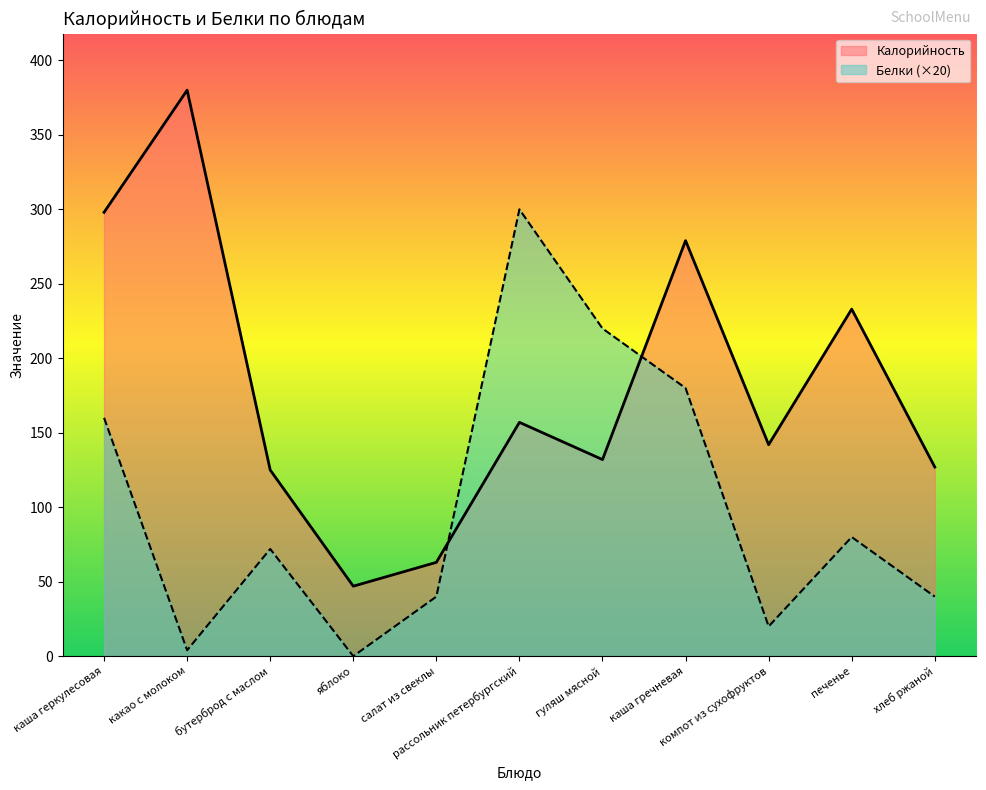

Which label corresponds to the largest value in the chart?

какао с молоком